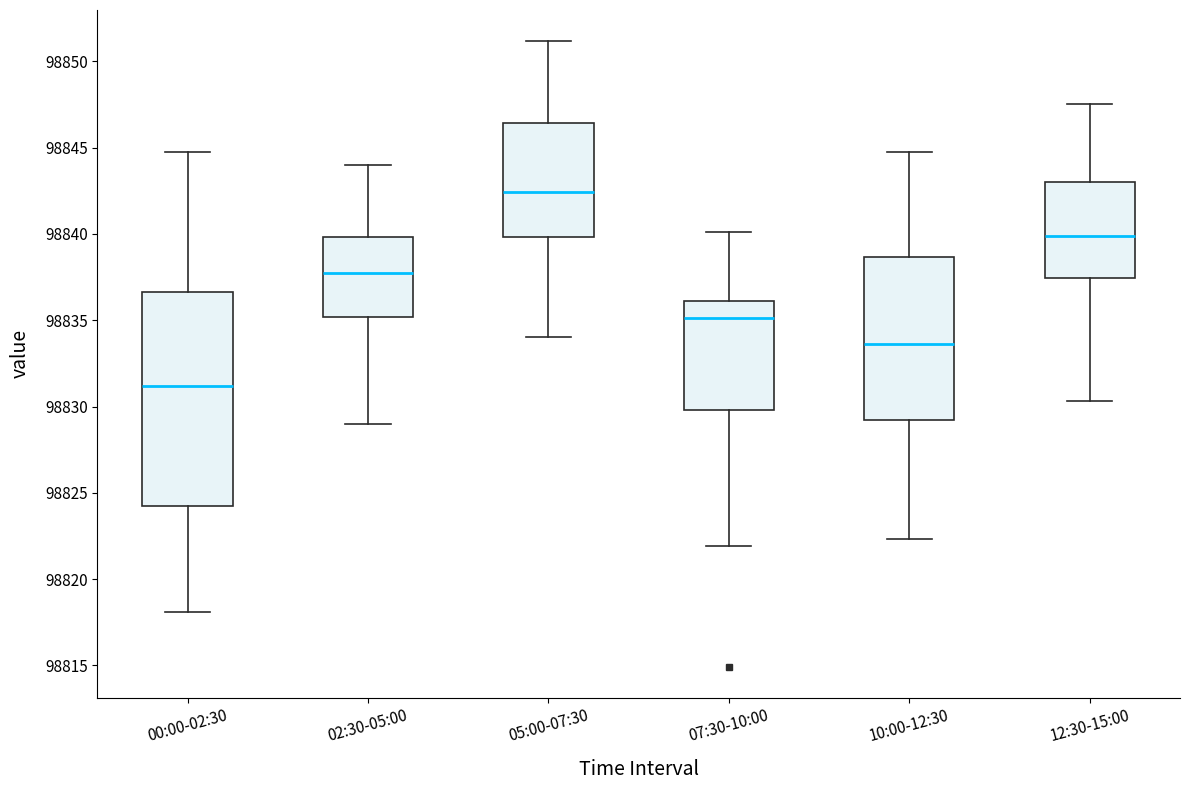

Comparing the boxes themselves (not the whiskers), which one is the tallest?

00:00-02:30